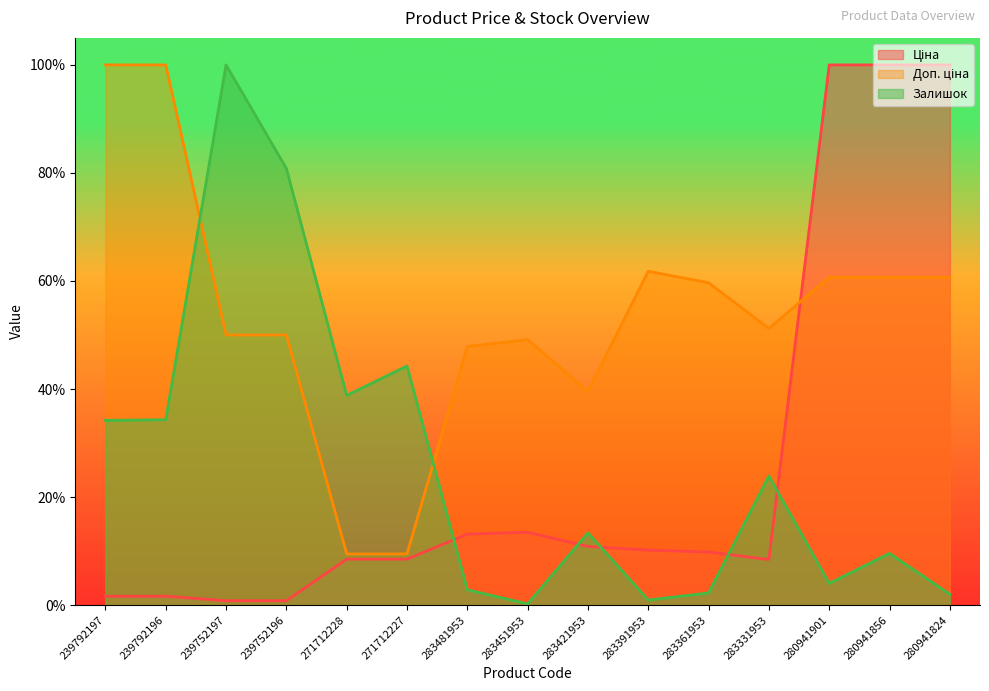

At which category is the sum across all series the highest?

280941856